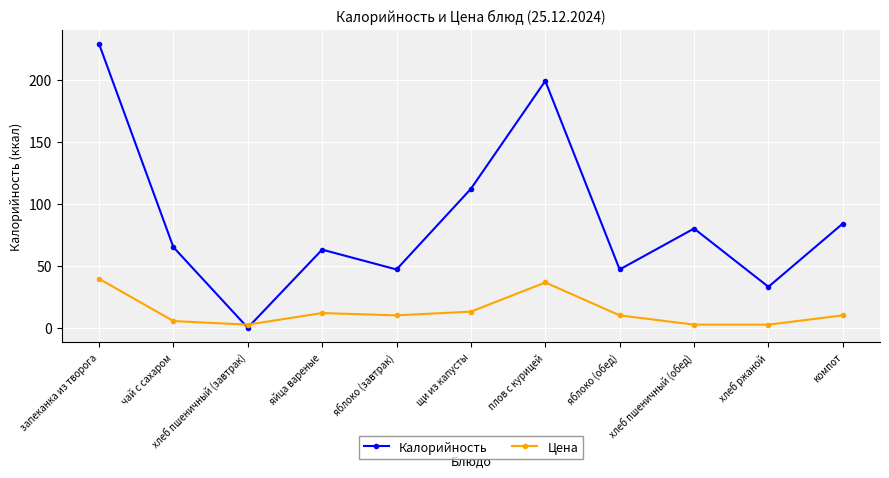

Which series has the largest range (max minus min)?

Калорийность